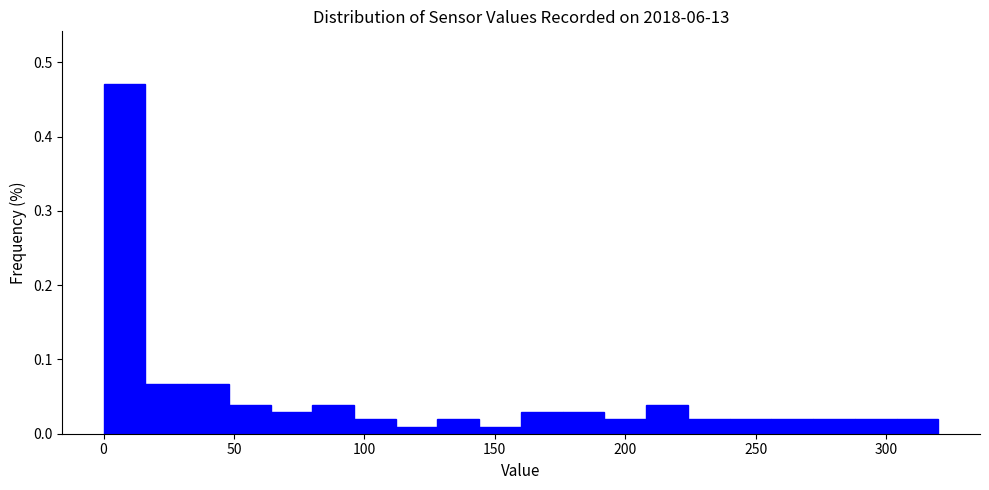

Read against the x-axis, roughly where is the centre of the tallest bar?

10